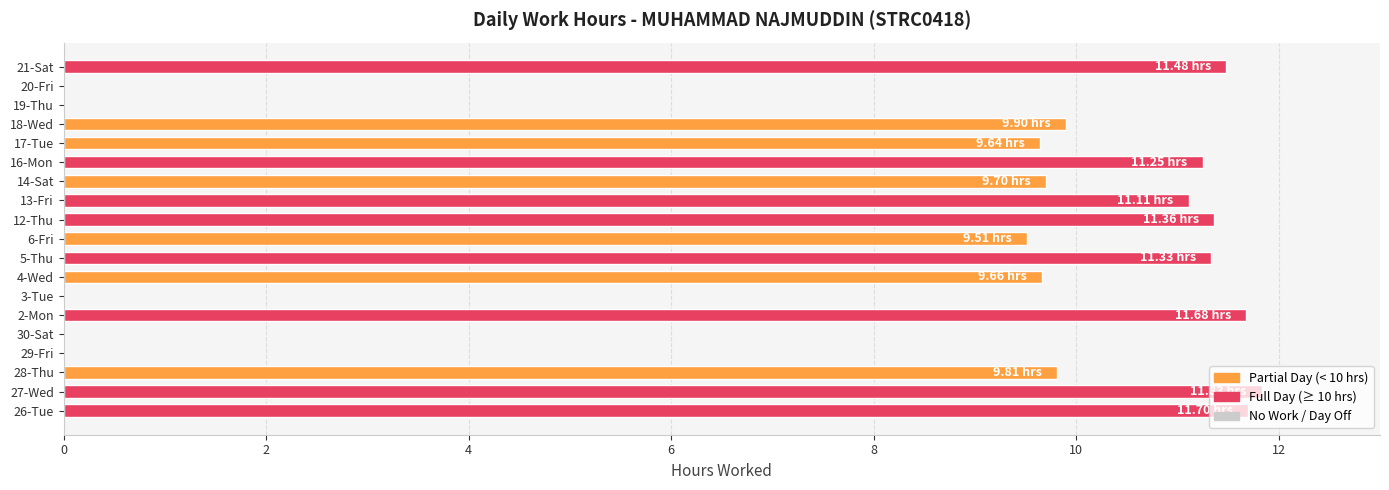

What is the sum of all values?

150.0